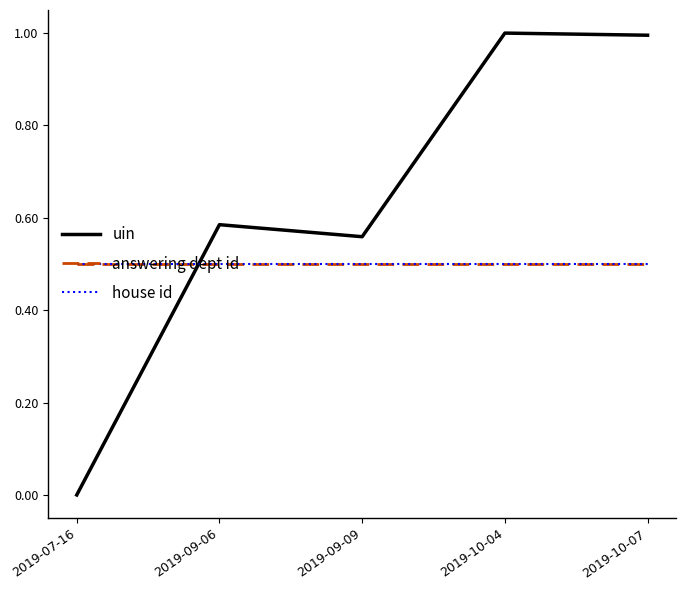

Reading right to left, transcribe all the data shown in this chart.

uin: 2019-10-07=1.0	2019-10-04=1.0	2019-09-09=0.6	2019-09-06=0.6	2019-07-16=0.0
answering dept id: 2019-10-07=0.5	2019-10-04=0.5	2019-09-09=0.5	2019-09-06=0.5	2019-07-16=0.5
house id: 2019-10-07=0.5	2019-10-04=0.5	2019-09-09=0.5	2019-09-06=0.5	2019-07-16=0.5